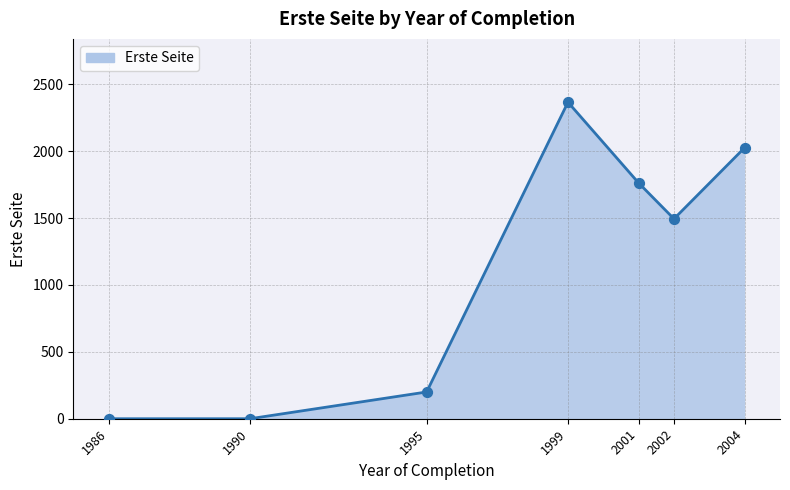

What is the change in value from 1995 to 1999?

+2166